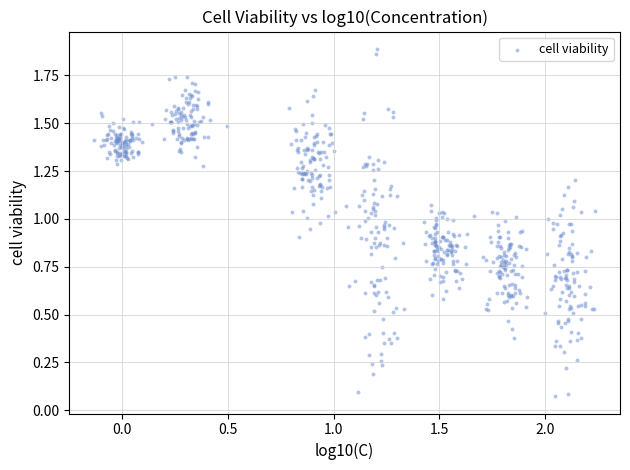

What is the range of Y values (max minus min)?

1.8